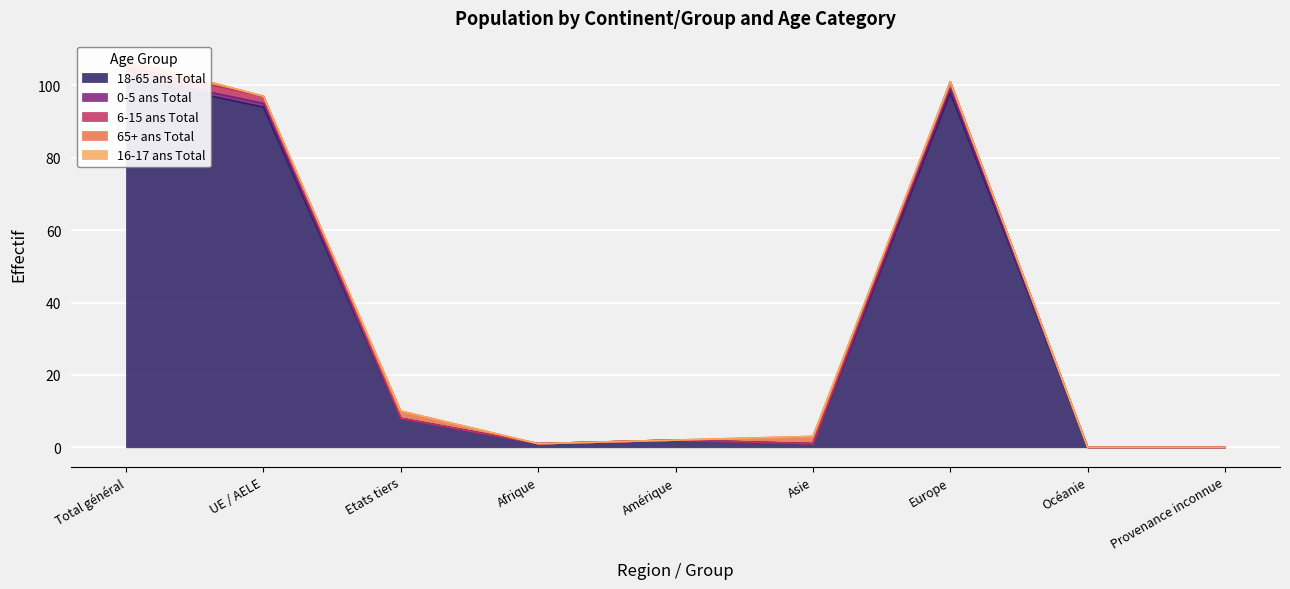

The 18-65 ans Total series shows 8 at Etats tiers. True or false?

True